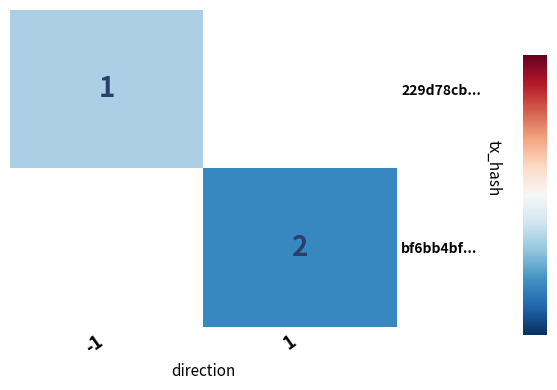

Is it true that bf6bb4bf... equals 2 at 1?

True